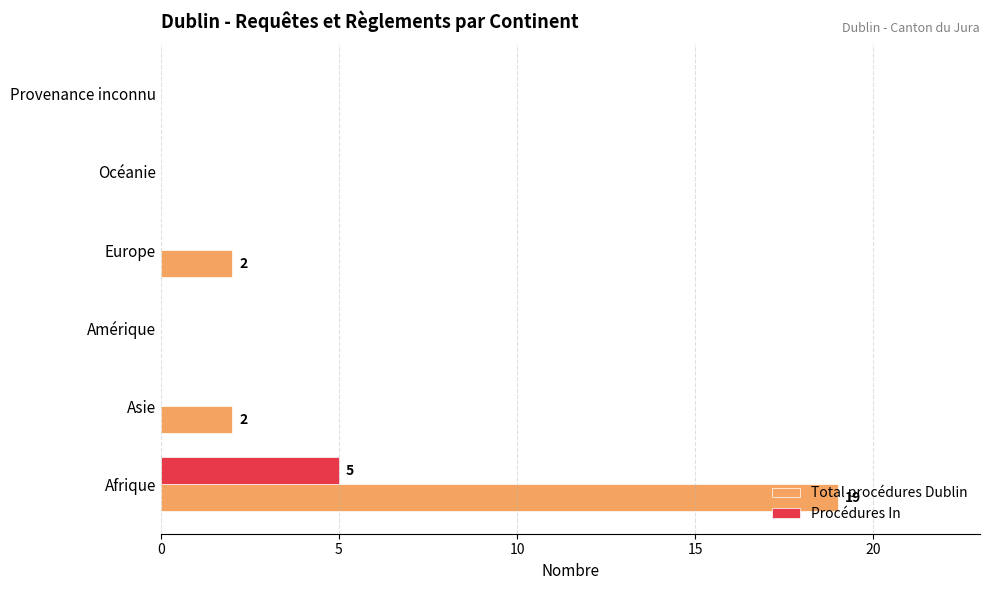

Is it true that Total procédures Dublin equals 1 at Europe?

False